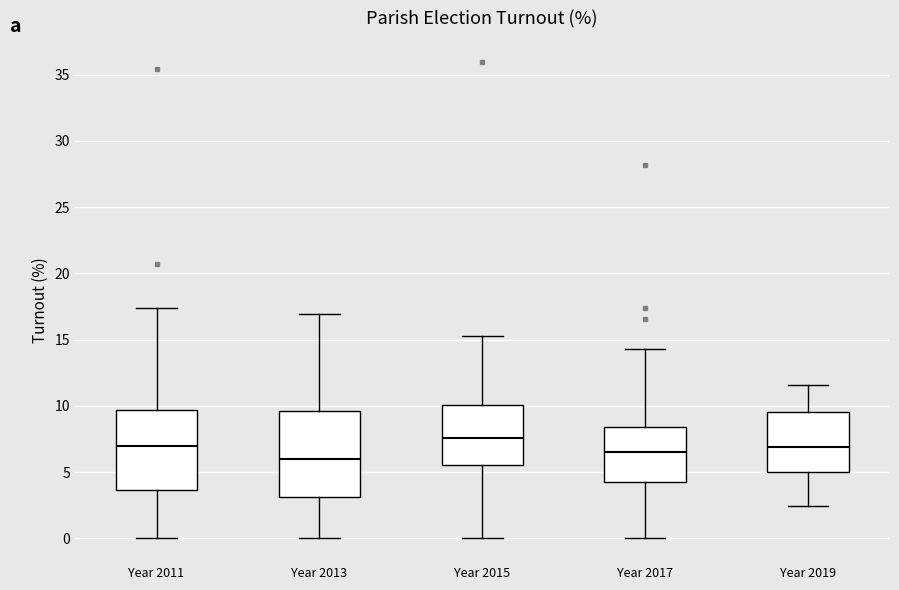

Reading left to right, transcribe this box plot: for each box, give where its median line is, the range the box spans, and where its two whiskers end, as read against the y-axis. The values are not printed on the chart, so give them approximately, as read against the axis.

Year 2011: median 7.0, box 3.5 to 9.5, whiskers 0.0 to 17.5
Year 2013: median 6.0, box 3.0 to 9.5, whiskers 0.0 to 17.0
Year 2015: median 7.5, box 5.5 to 10.0, whiskers 0.0 to 15.5
Year 2017: median 6.5, box 4.0 to 8.5, whiskers 0.0 to 14.5
Year 2019: median 7.0, box 5.0 to 9.5, whiskers 2.5 to 11.5